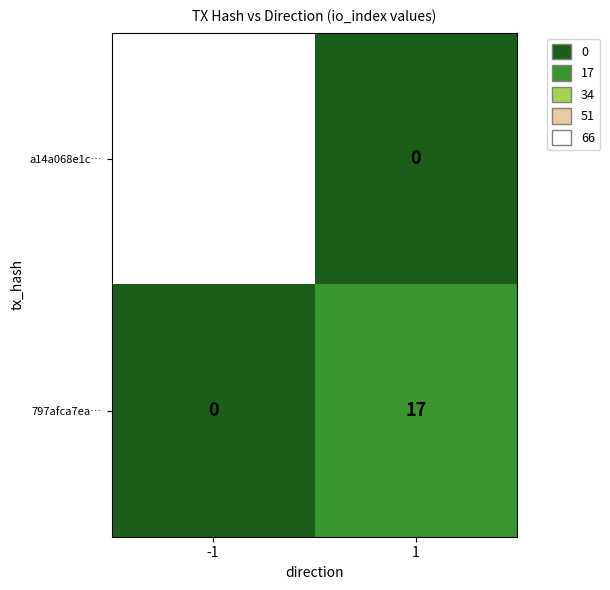

Which category has the highest value across all series?

-1